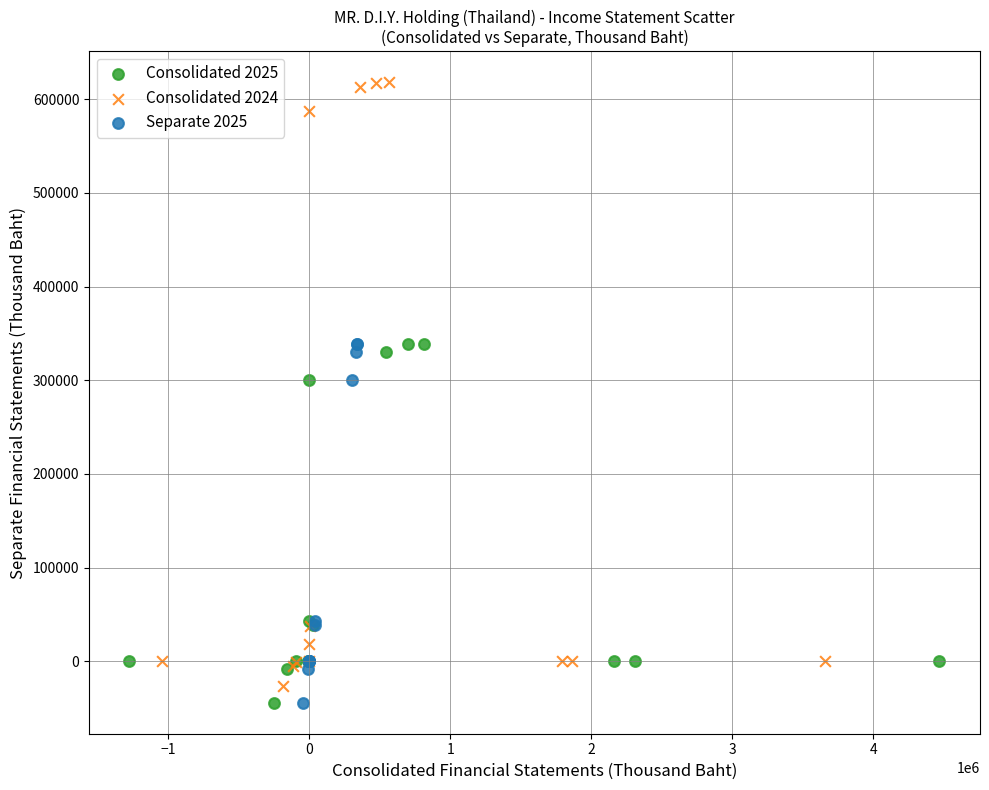

Which series contains the highest Y value?

Consolidated 2024